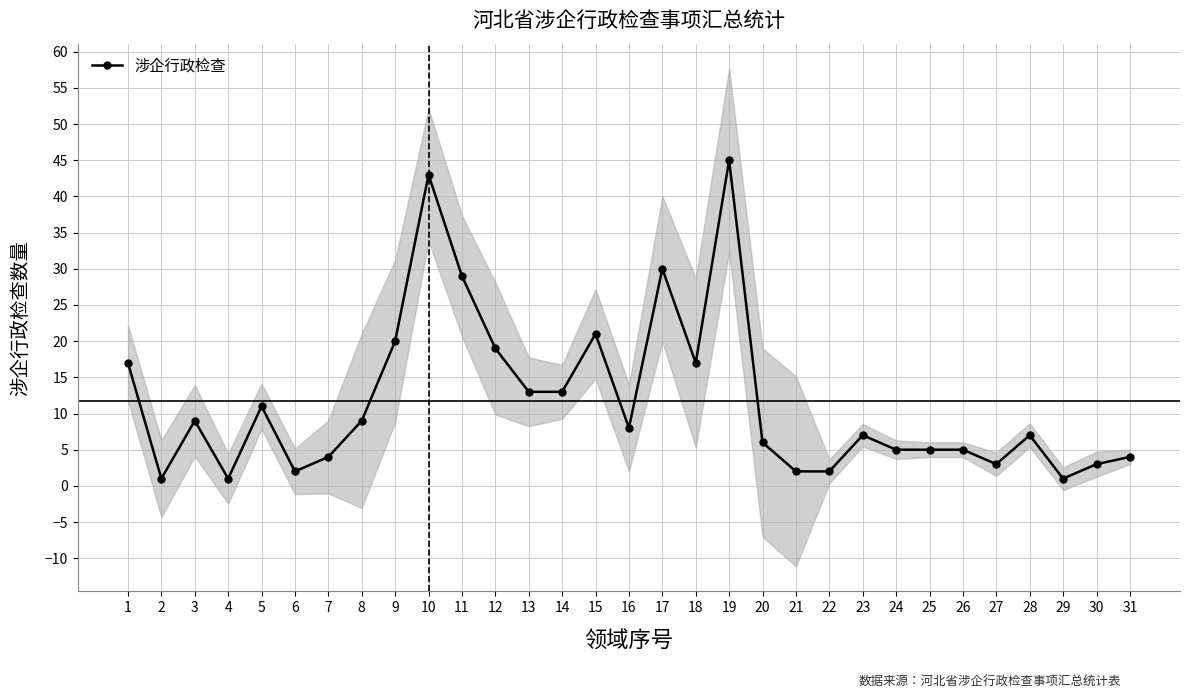

What is the change in value from 8 to 11?

+20